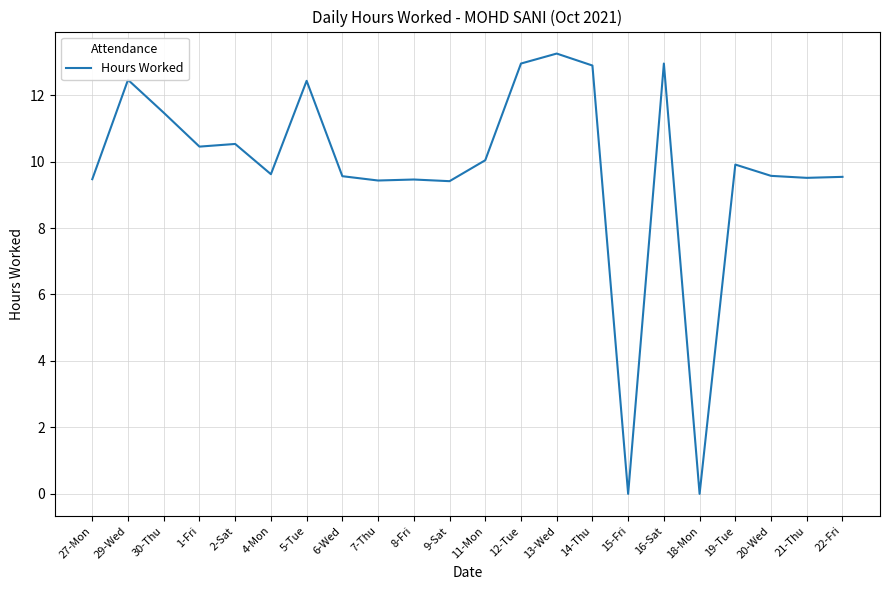

Which label corresponds to the largest value in the chart?

13-Wed